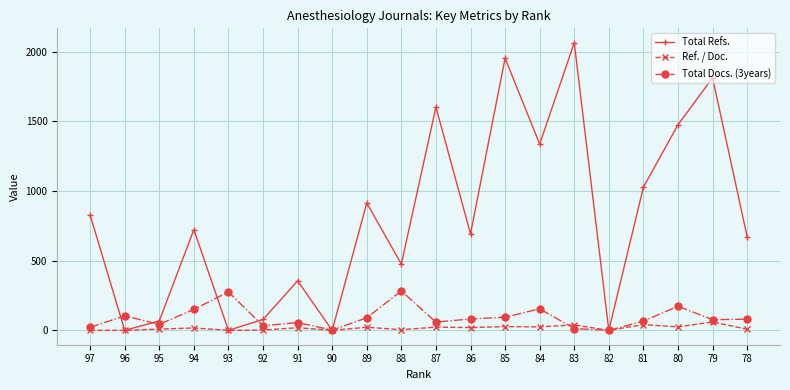

How many lines are shown in the chart?

3